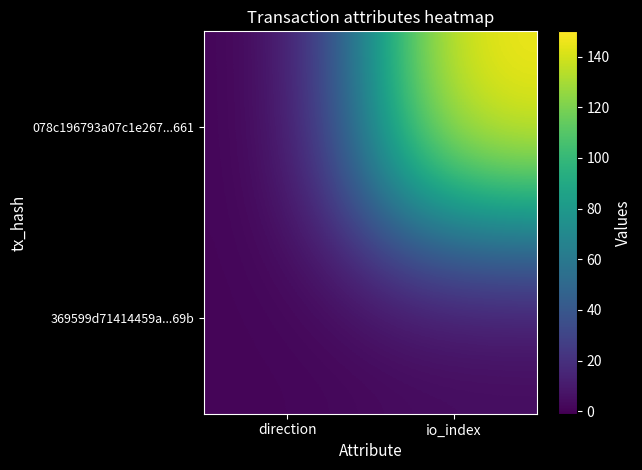

Rank the series by their average value, from highest to lowest.

078c196793a07c1e267...661, 369599d71414459a...69b